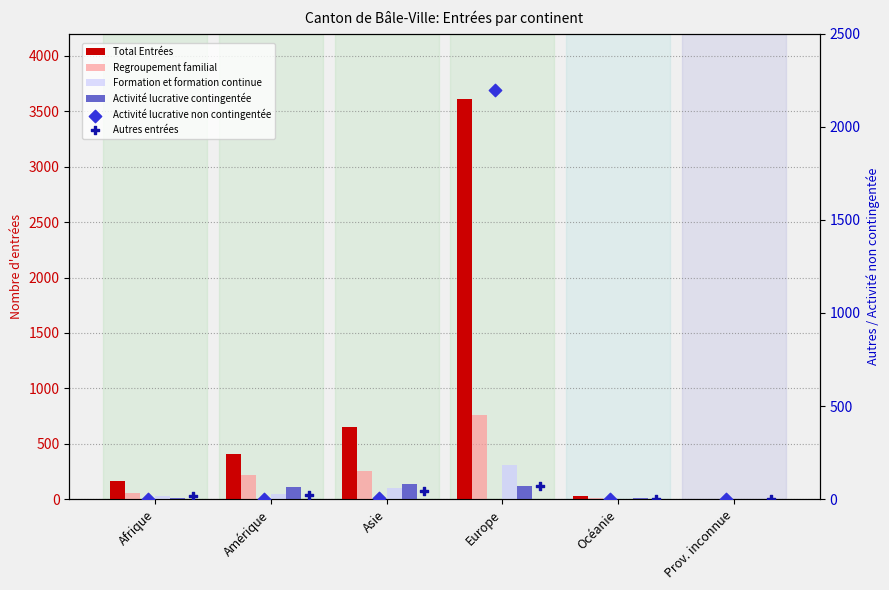

Which series has the widest spread of Y values?

Total Entrées